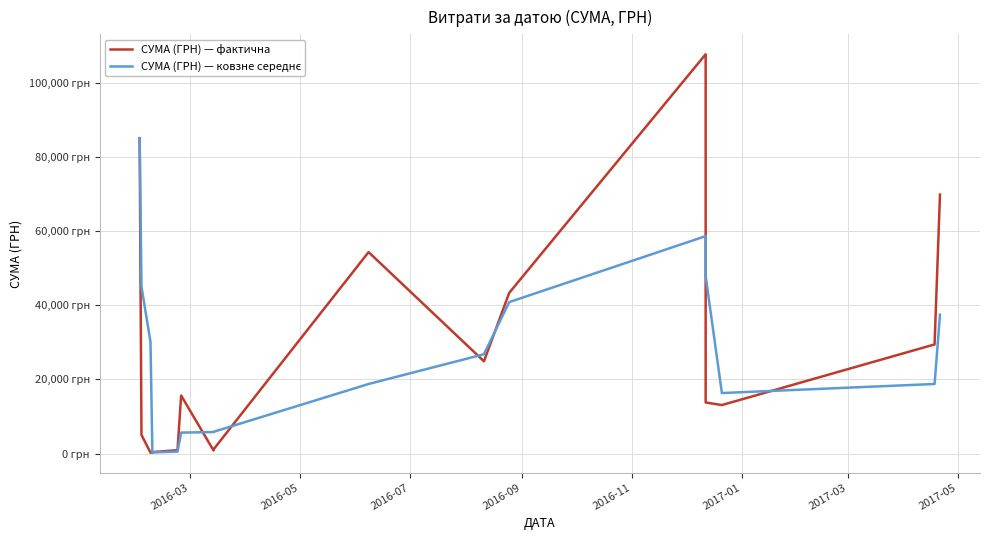

What is the sum of all СУМА (ГРН) — ковзне середнє values?

503497.9